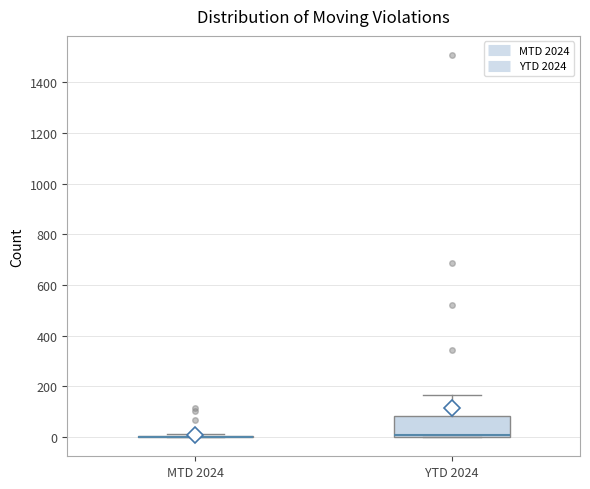

Where does the upper whisker of the box for YTD 2024 end on the y-axis? The values are not printed on the chart, so give them approximately, as read against the axis.

160